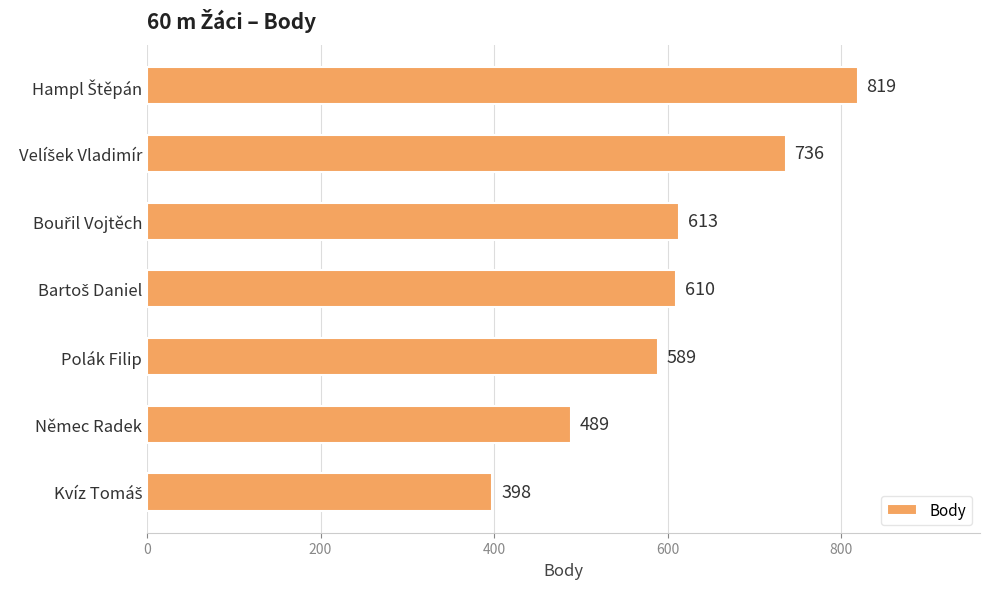

True or false: the data shows 803 at Němec Radek.

False